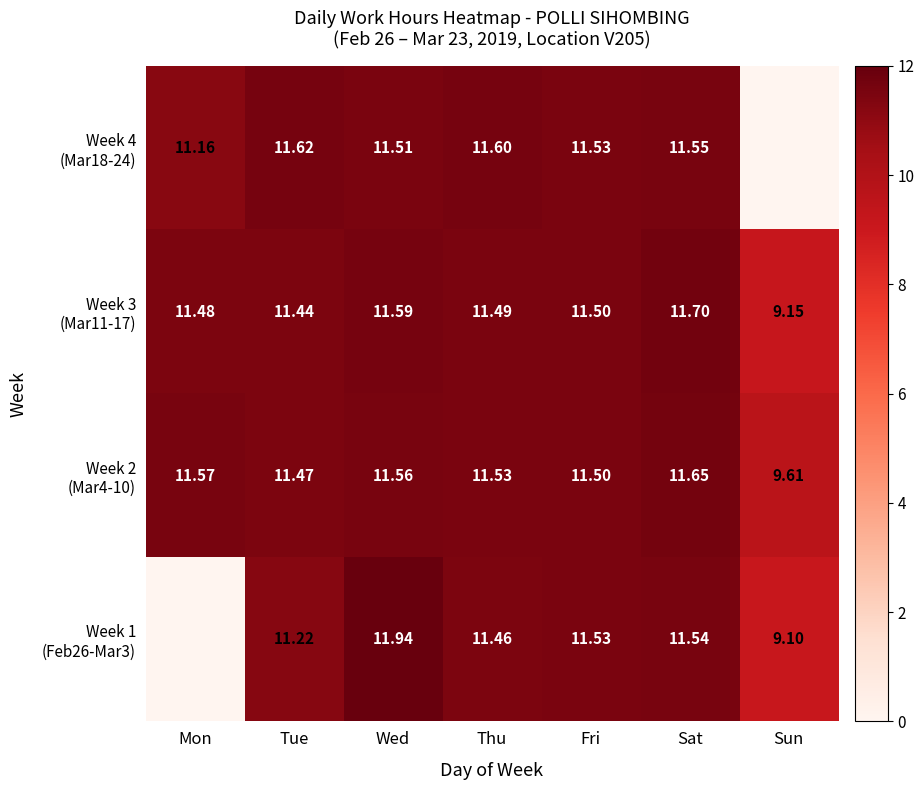

What is the minimum value for Week 3 (Mar11-17)?

9.2